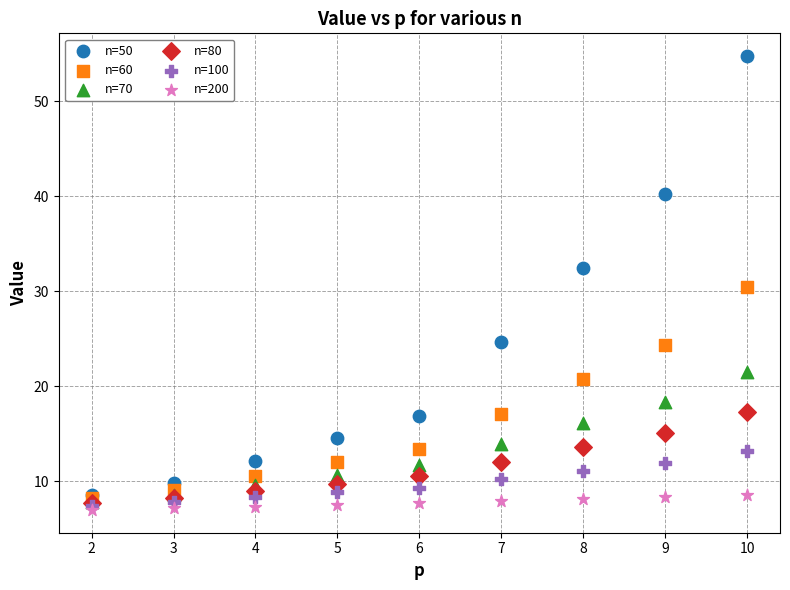

In the n=60 series, what Y value is closest to 19?

20.7